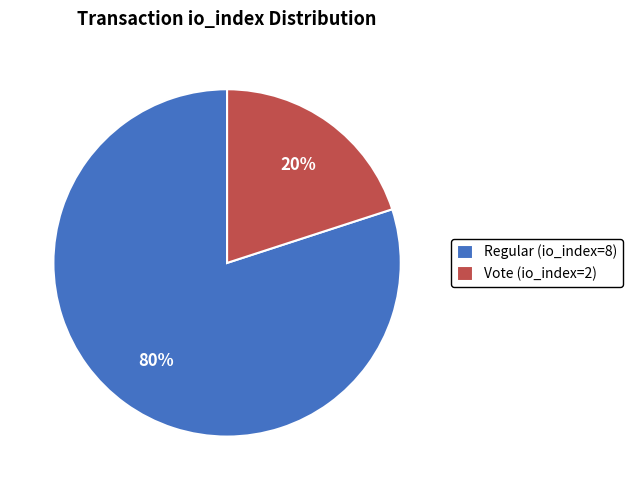

Does Regular (io_index=8) represent more than half of the total?

Yes